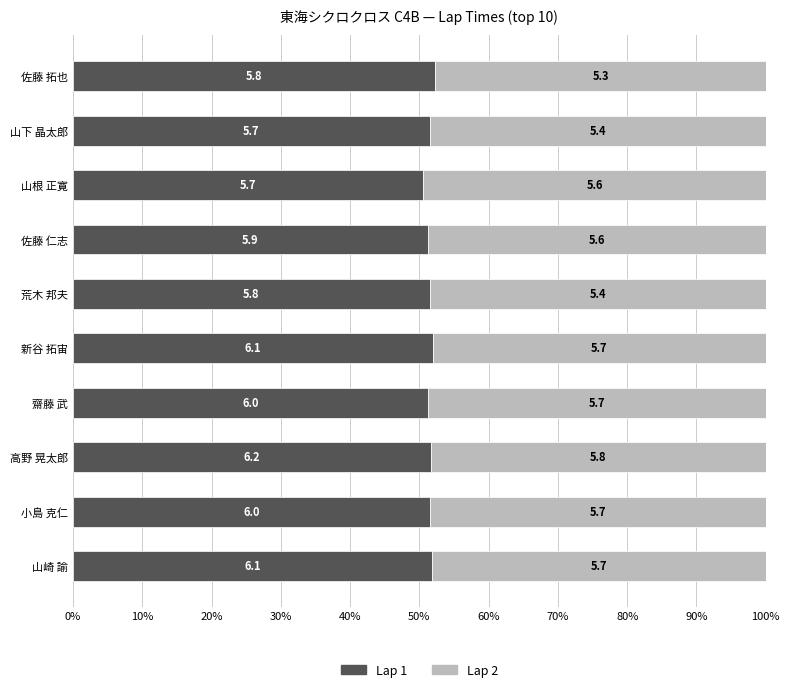

What is the lowest value of the Lap 1 series?

50.6